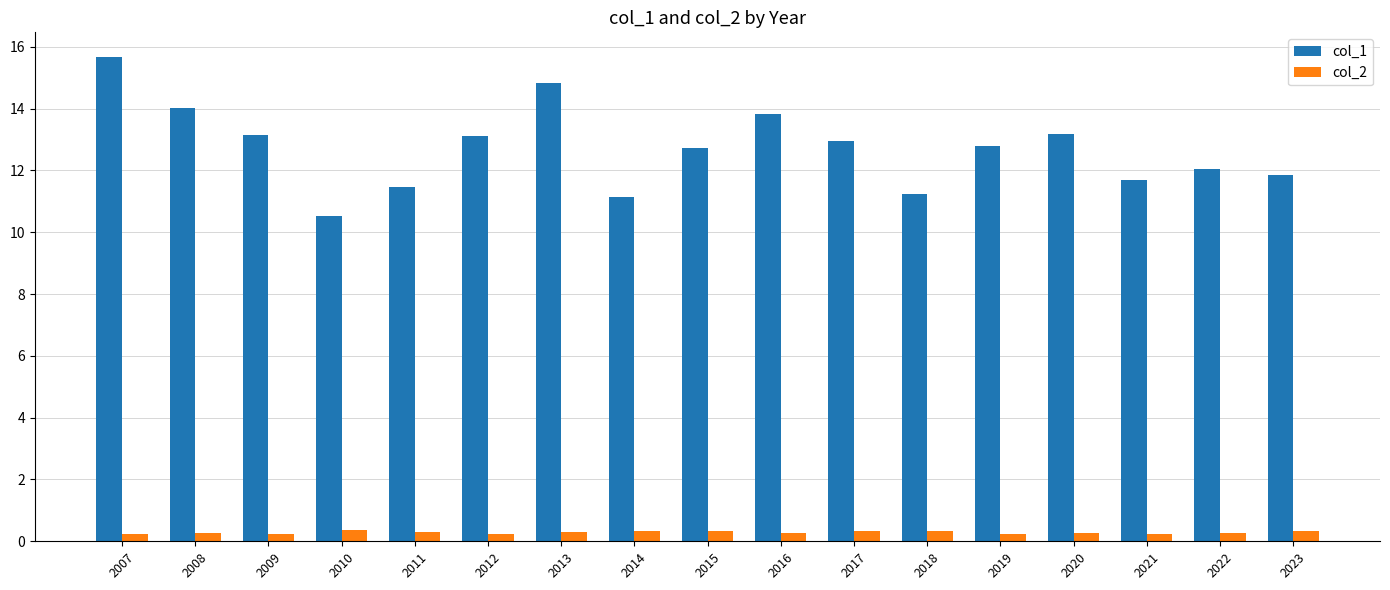

What is the sum of the col_2 values at 2008 and 2019?

0.5